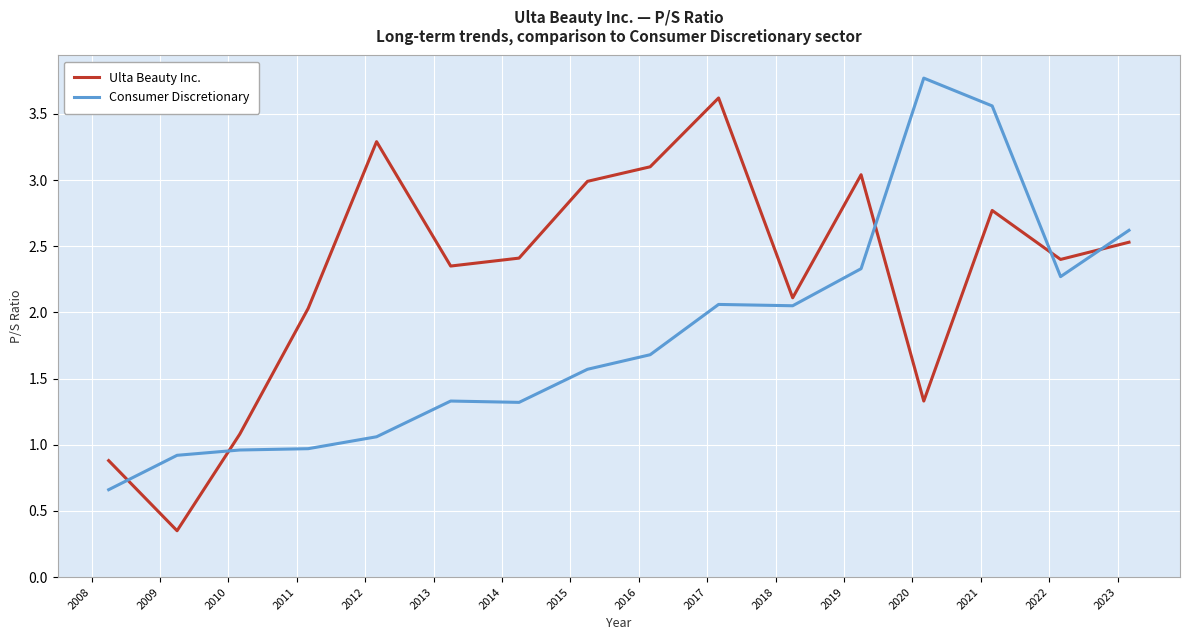

What is the greatest value displayed?

3.8